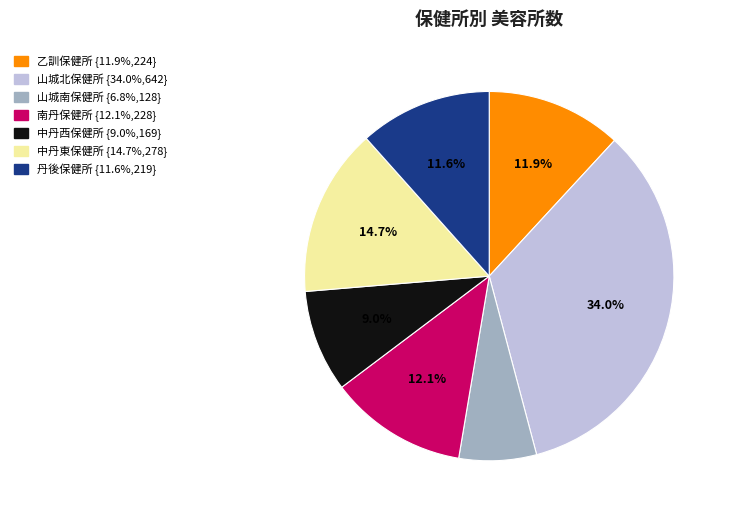

To the nearest percent, what percentage of the pie is 丹後保健所?

12%